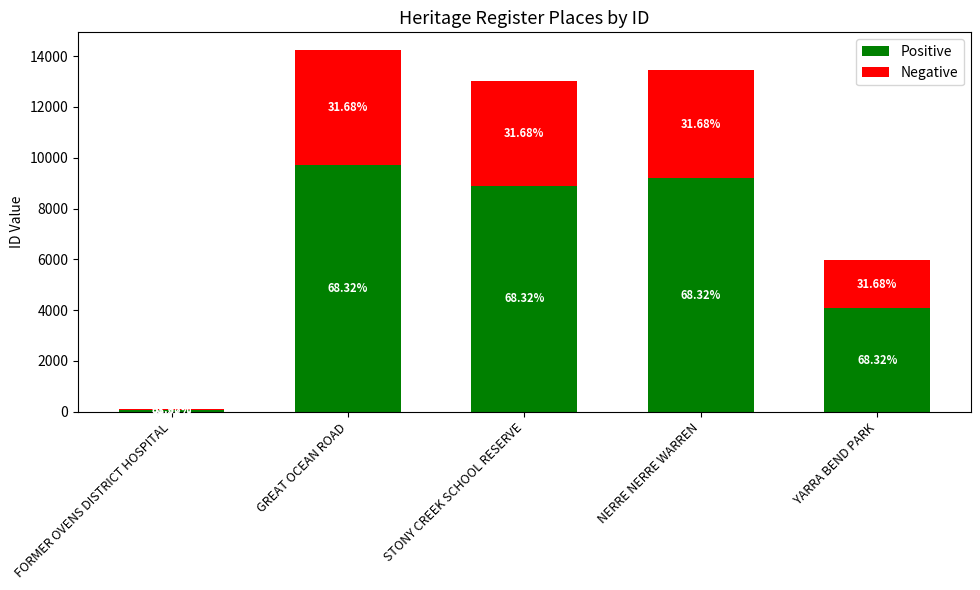

What is the sum of all Positive values?

31957.4